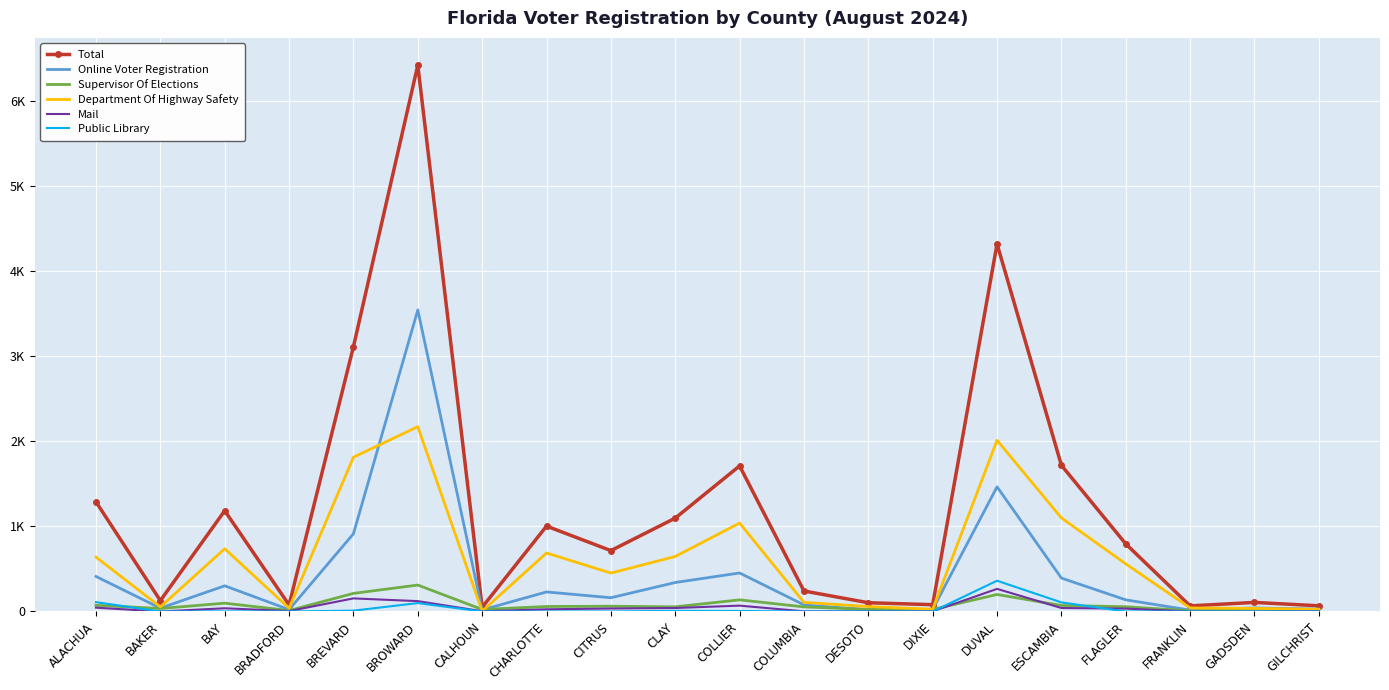

Reading left to right, transcribe all the data shown in this chart.

Total: 1289	128	1185	77	3114	6424	50	1004	716	1098	1712	241	103	80	4322	1719	795	66	107	67
Online Voter Registration: 412	39	302	22	914	3546	19	230	162	341	453	78	20	25	1466	393	137	16	42	28
Supervisor Of Elections: 73	35	98	11	213	311	24	59	62	55	137	54	24	24	200	71	56	8	28	9
Department Of Highway Safety: 640	54	738	39	1814	2173	4	688	452	647	1040	107	58	27	2013	1100	560	42	37	26
Mail: 45	0	38	5	154	122	3	26	35	41	69	2	1	2	266	41	34	0	0	4
Public Library: 110	0	1	0	10	99	0	0	0	8	6	0	0	0	362	107	0	0	0	0